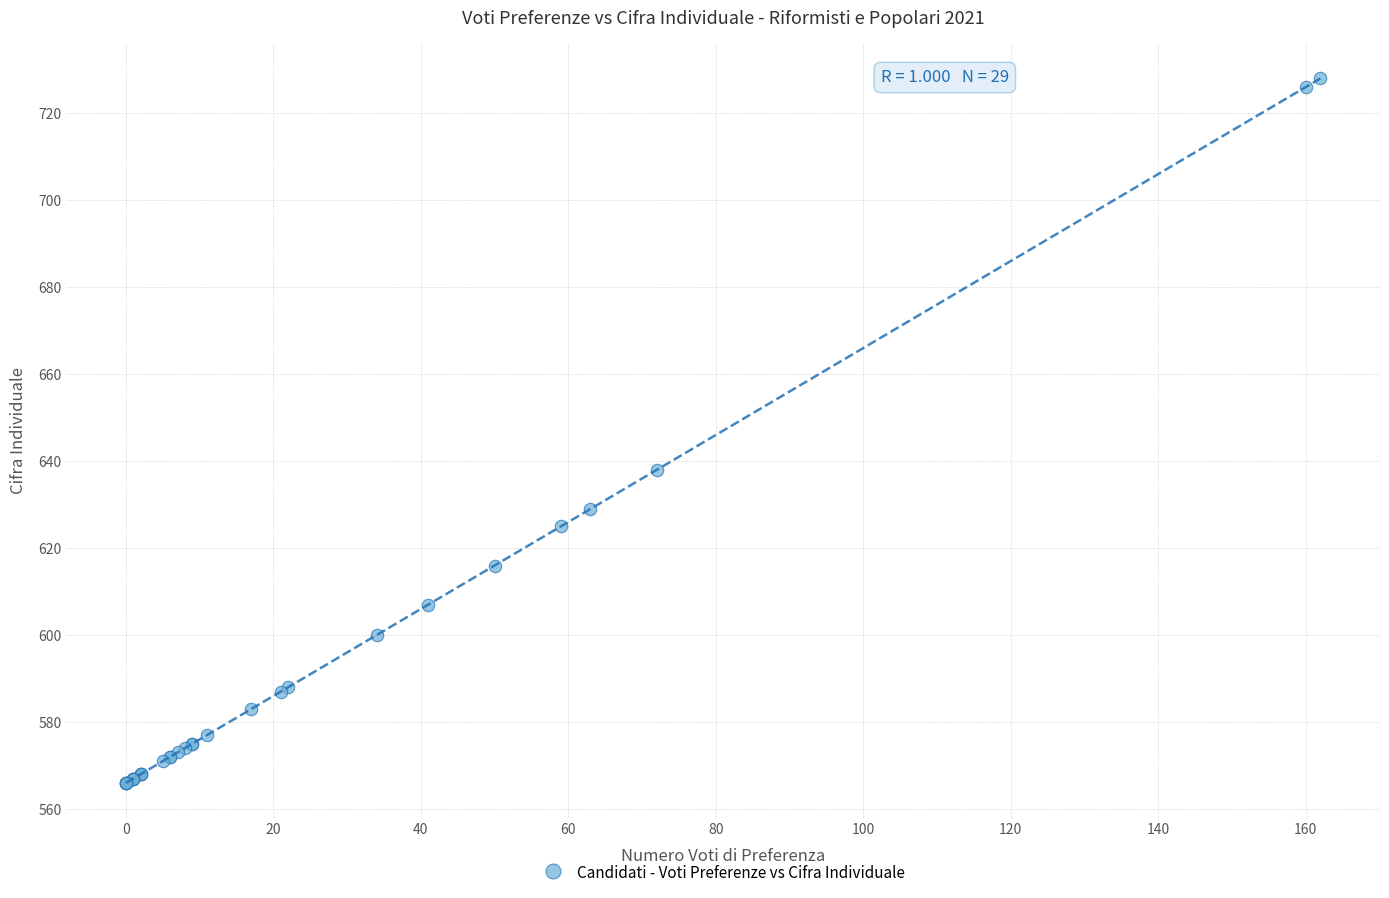

What Y value in the scatter plot is closest to 647?

638